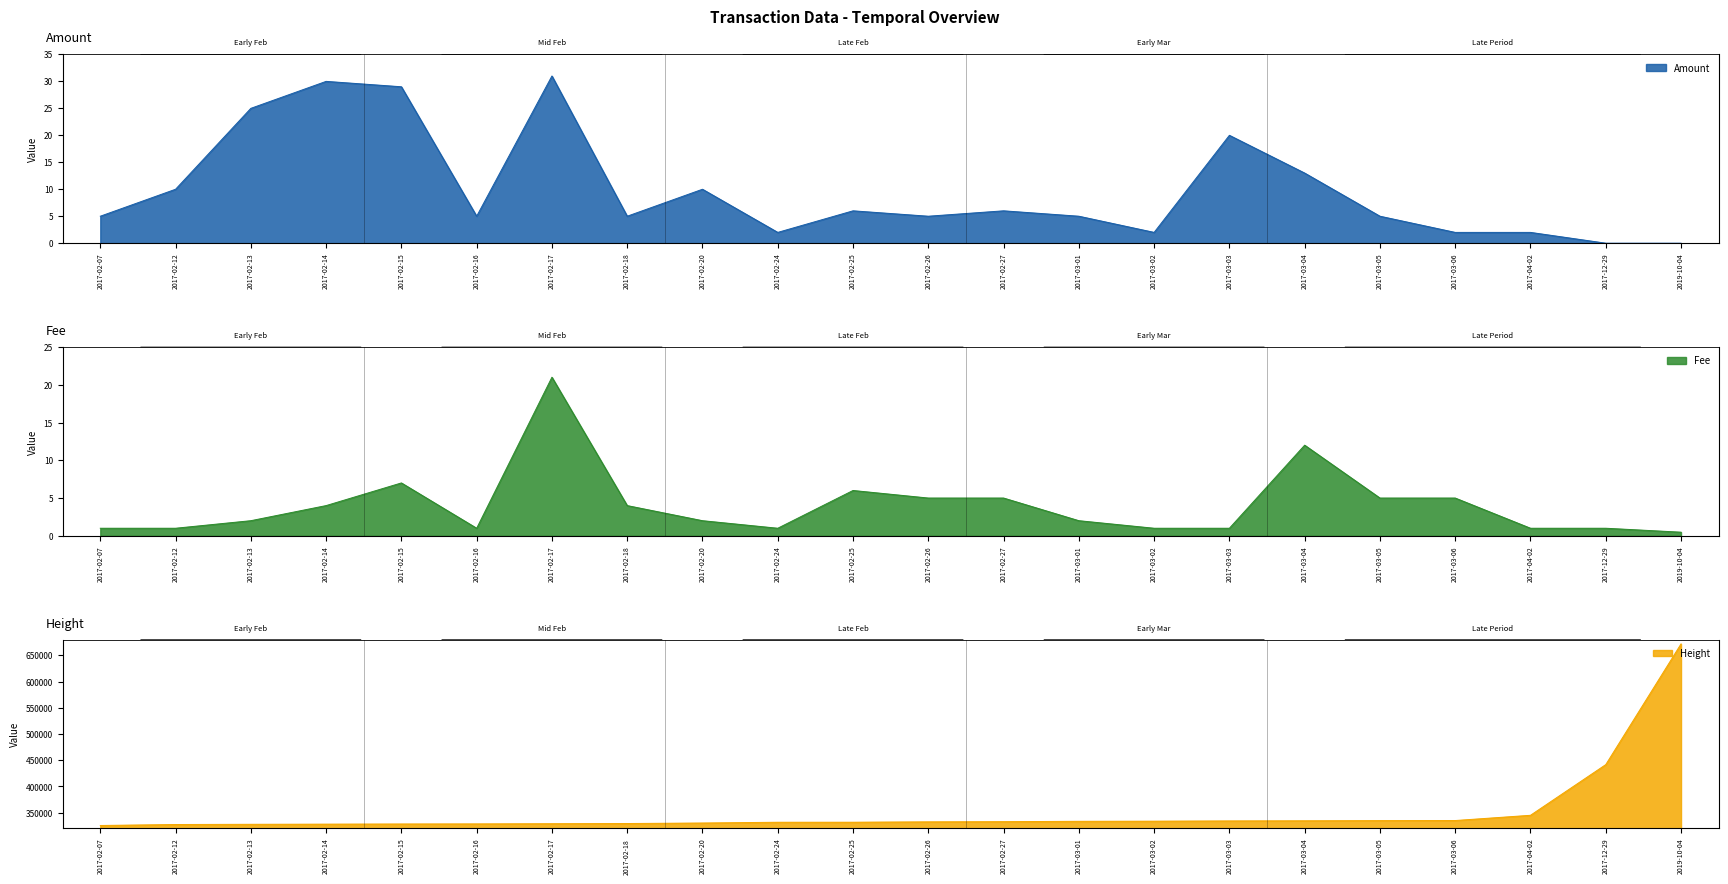

At how many categories does at least one series exceed 367697?

2